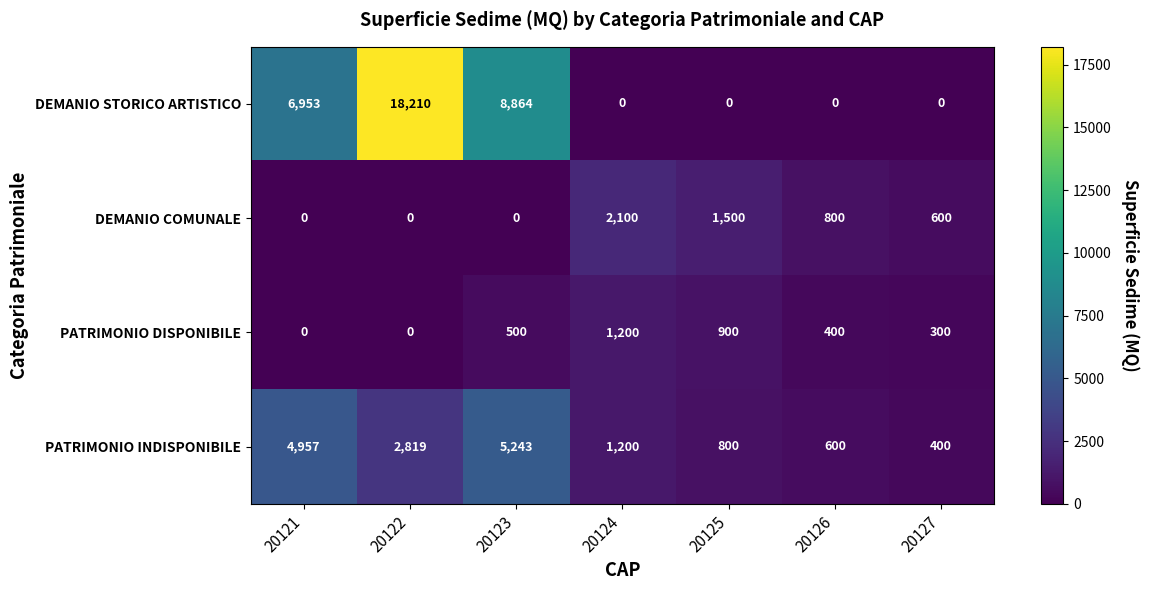

What is the maximum value shown in the chart?

18210